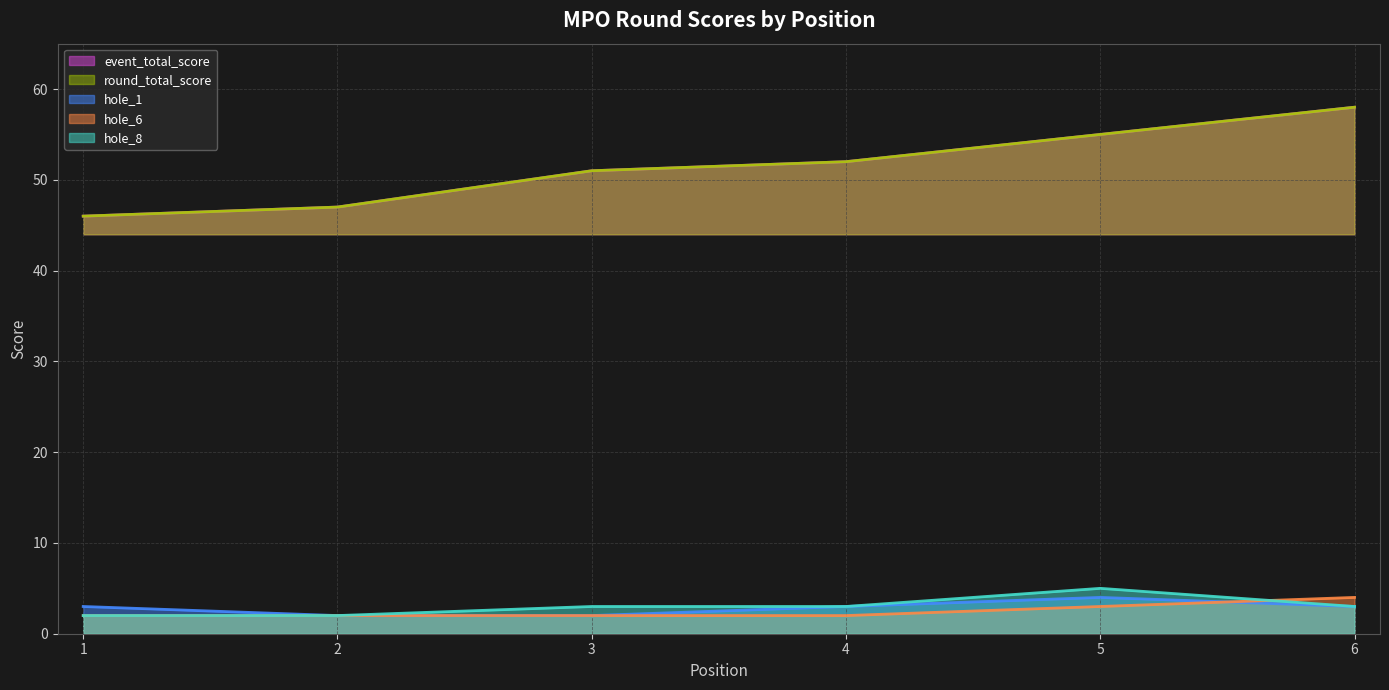

Between 1 and 5, which series saw the biggest shift?

event_total_score